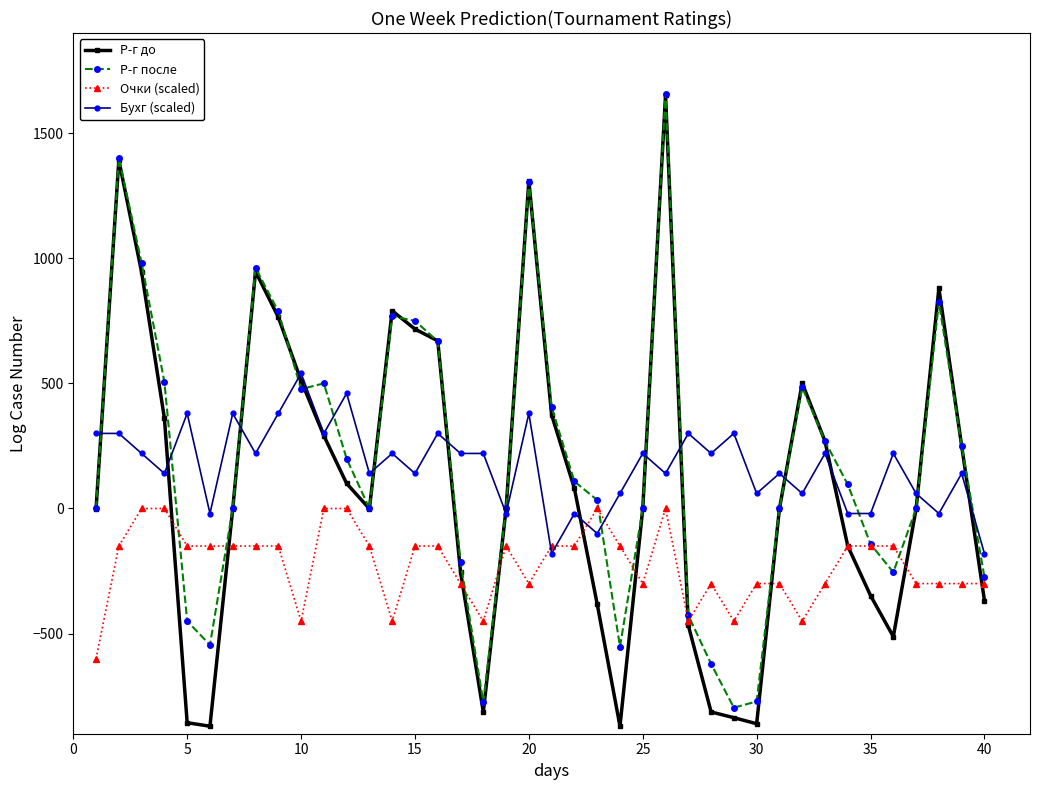

Does the chart have visible grid lines?

No